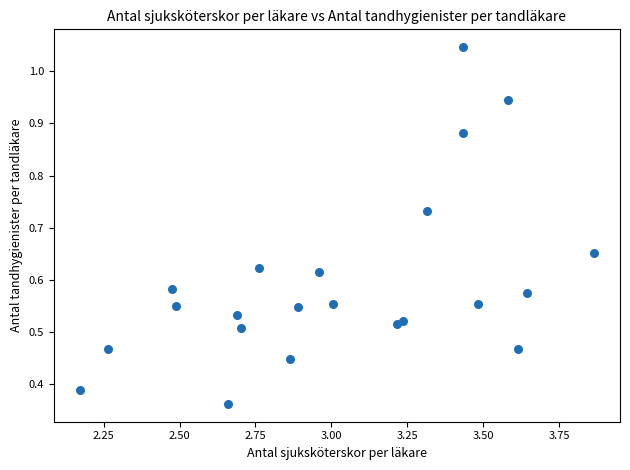

What is the range of X values (max minus min)?

1.7